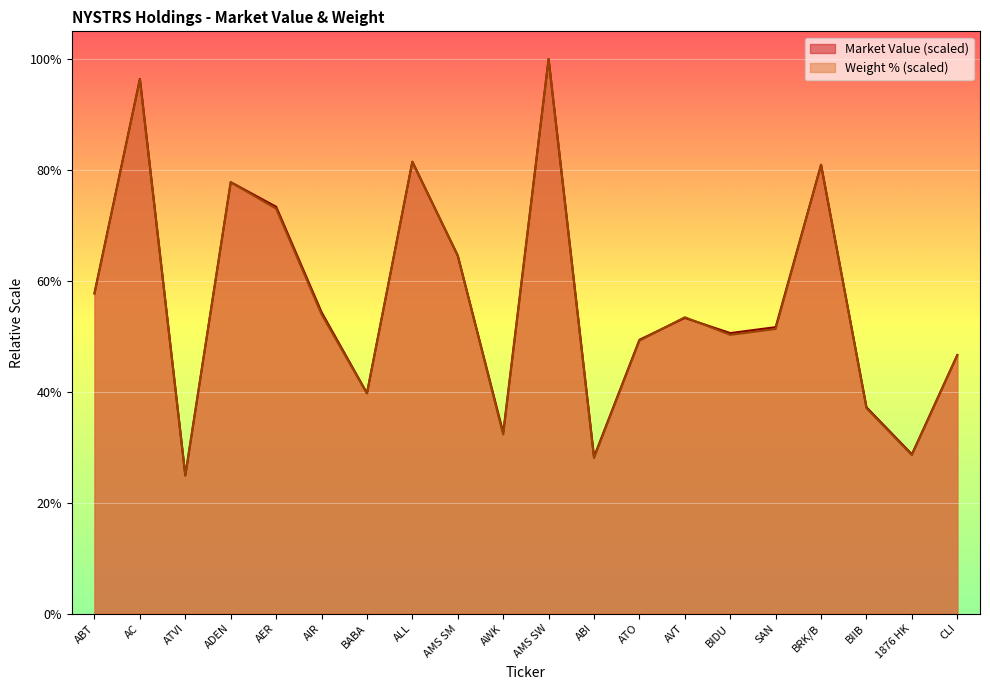

Reading left to right, transcribe all the data shown in this chart.

Market Value: 57.8	96.4	24.9	77.8	73.4	54.4	39.8	81.5	64.5	32.6	100.0	28.3	49.4	53.3	50.6	51.7	80.9	37.2	28.7	46.6
Weight (%): 57.7	96.3	24.9	77.8	73.0	54.0	39.7	81.5	64.6	32.3	100.0	28.0	49.2	53.4	50.3	51.3	81.0	37.0	28.6	46.6